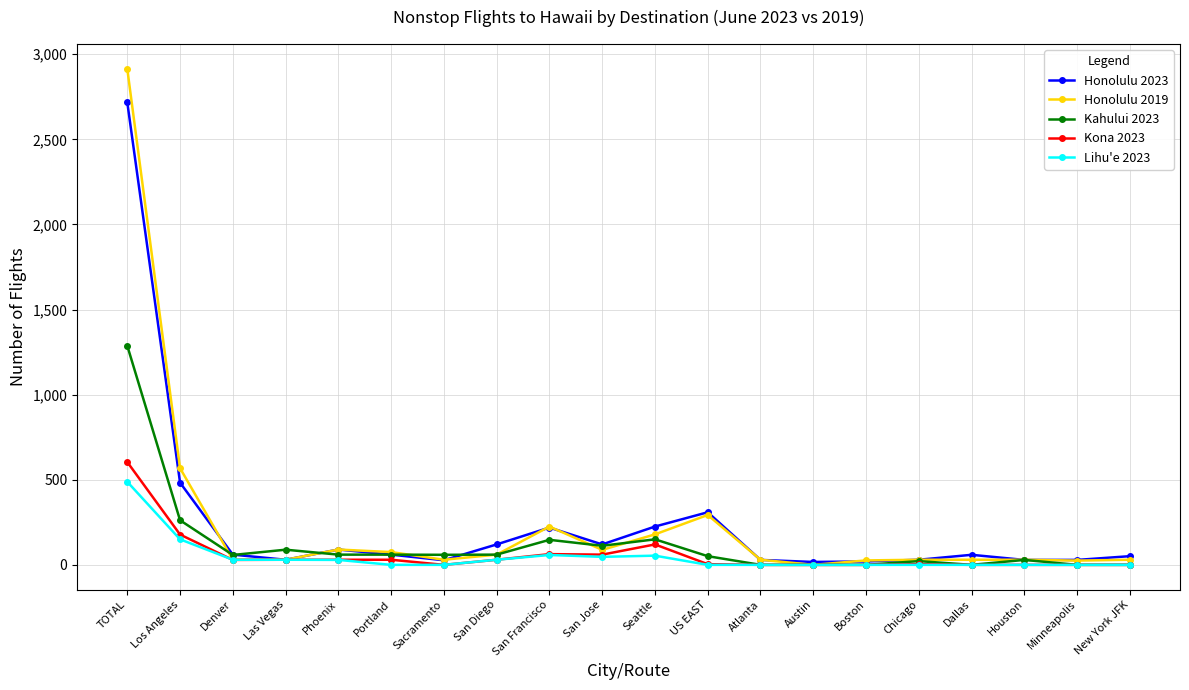

Between Phoenix and Sacramento, which series saw the biggest shift?

Honolulu 2023